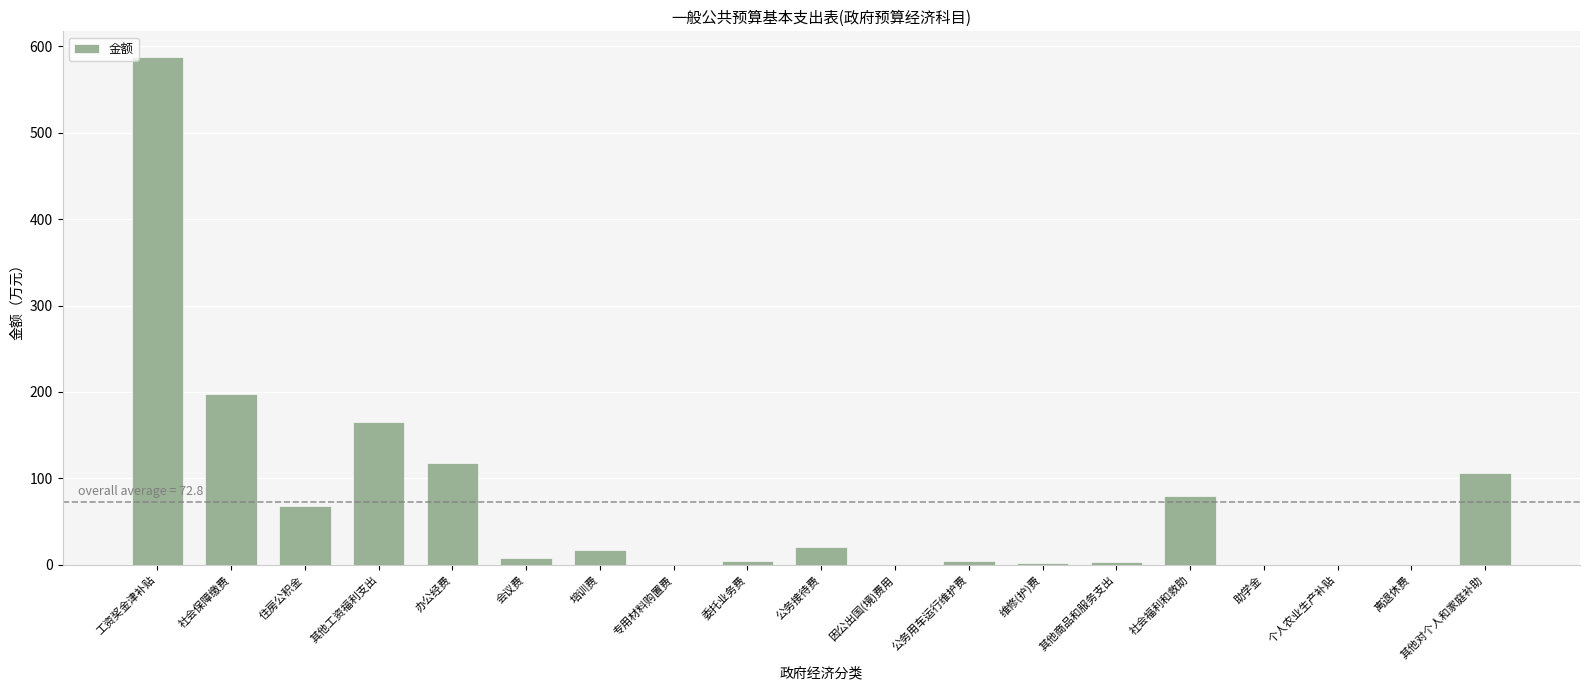

Read the value at 社会福利和救助.

79.7